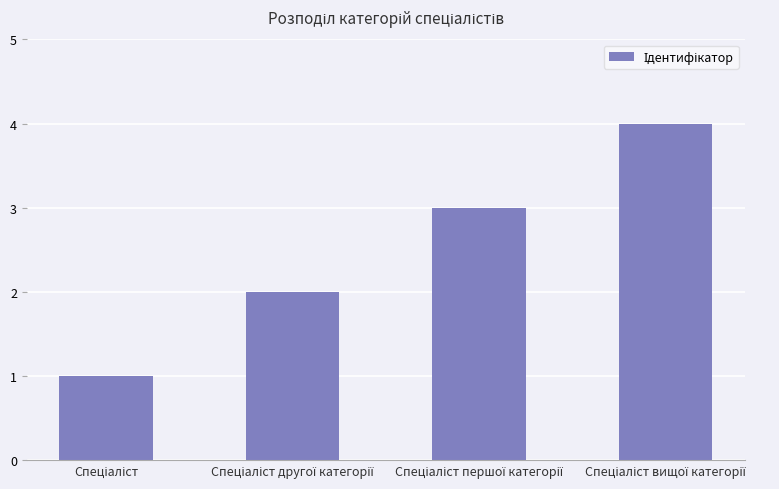

What is the sum of all values?

10